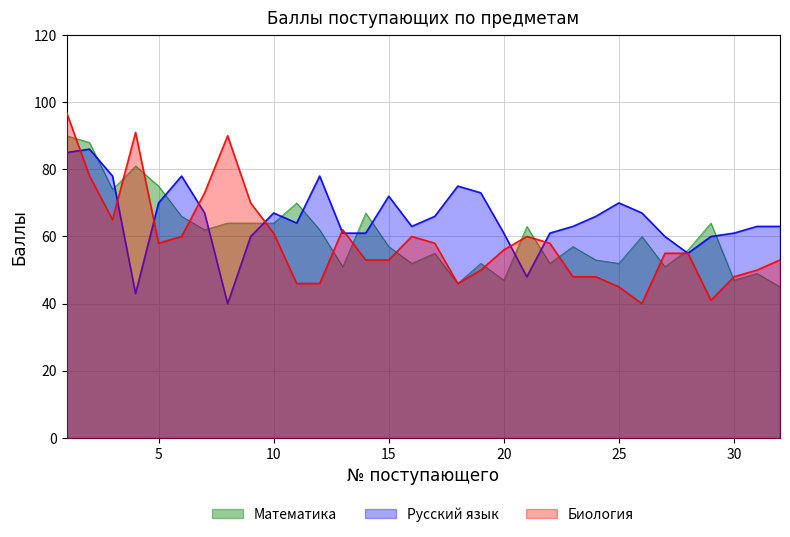

How many data points in Русский язык are above 64?

15